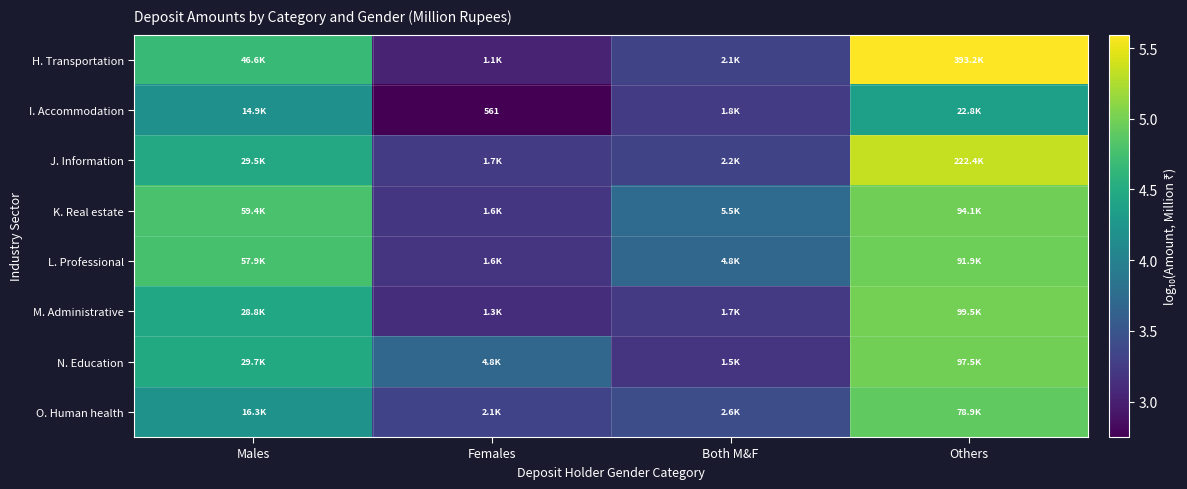

Count the number of categories in the chart.

4